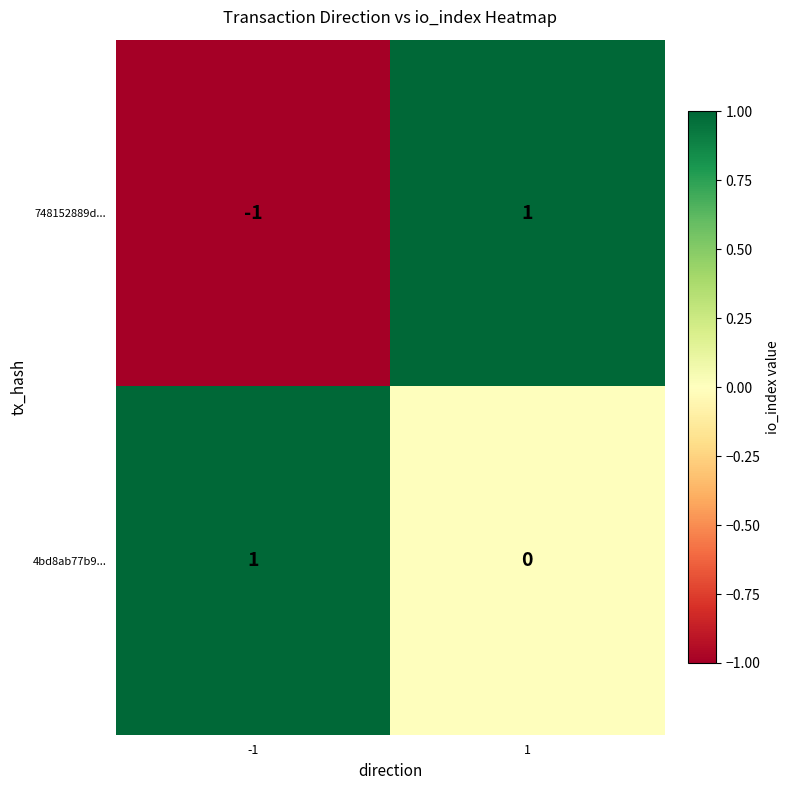

Rank the series by their average value, from lowest to highest.

748152889d..., 4bd8ab77b9...